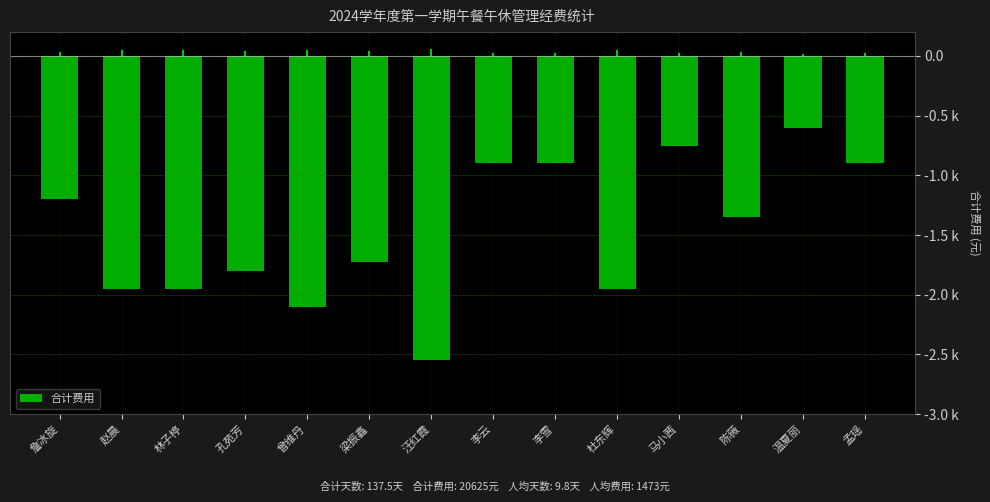

Are the bars horizontal?

No